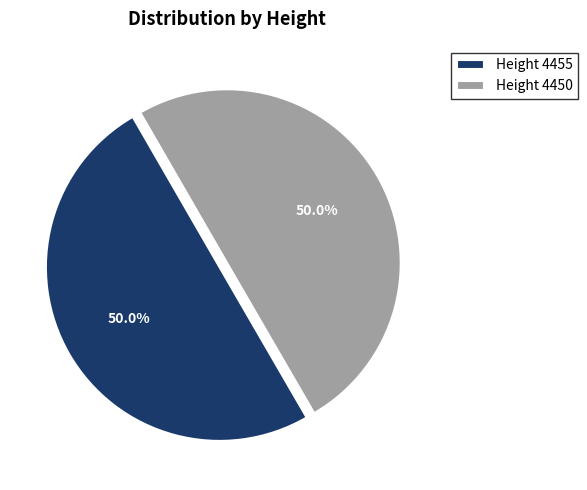

How many segments does this pie chart have?

2